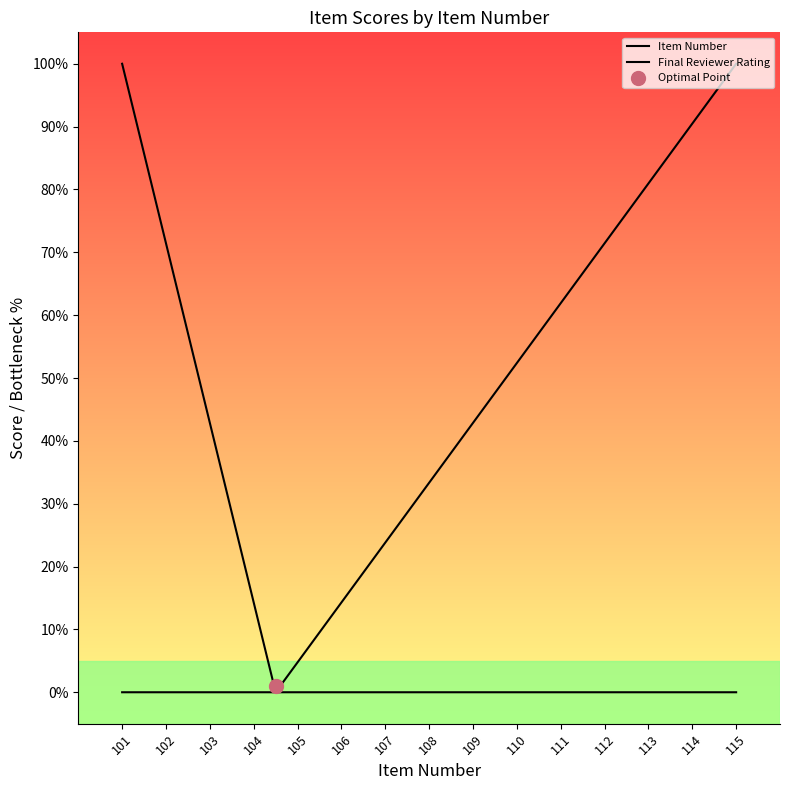

Rank the categories by Final Reviewer Rating value from lowest to highest.

101, 102, 103, 104, 105, 106, 107, 108, 109, 110, 111, 112, 113, 114, 115